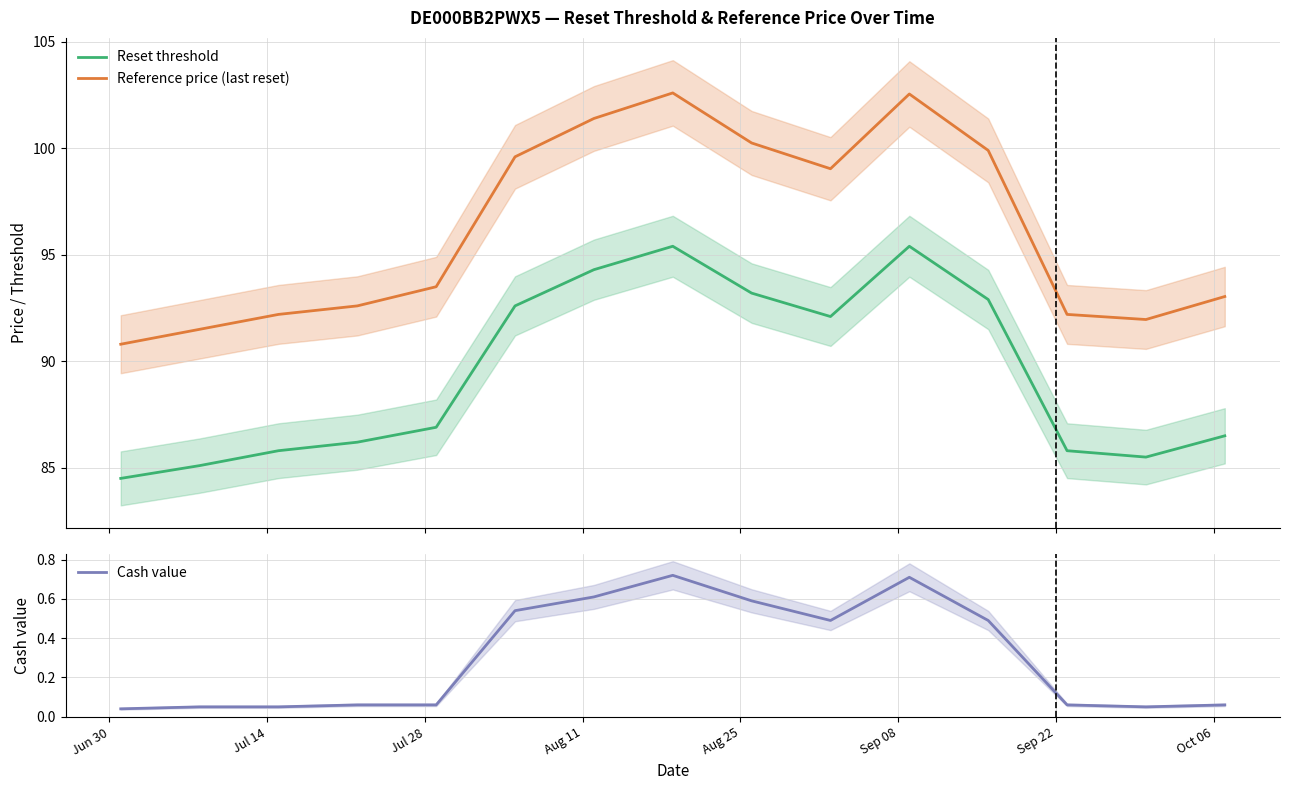

True or false: Reset threshold and Reference price (last reset) intersect in this chart.

False